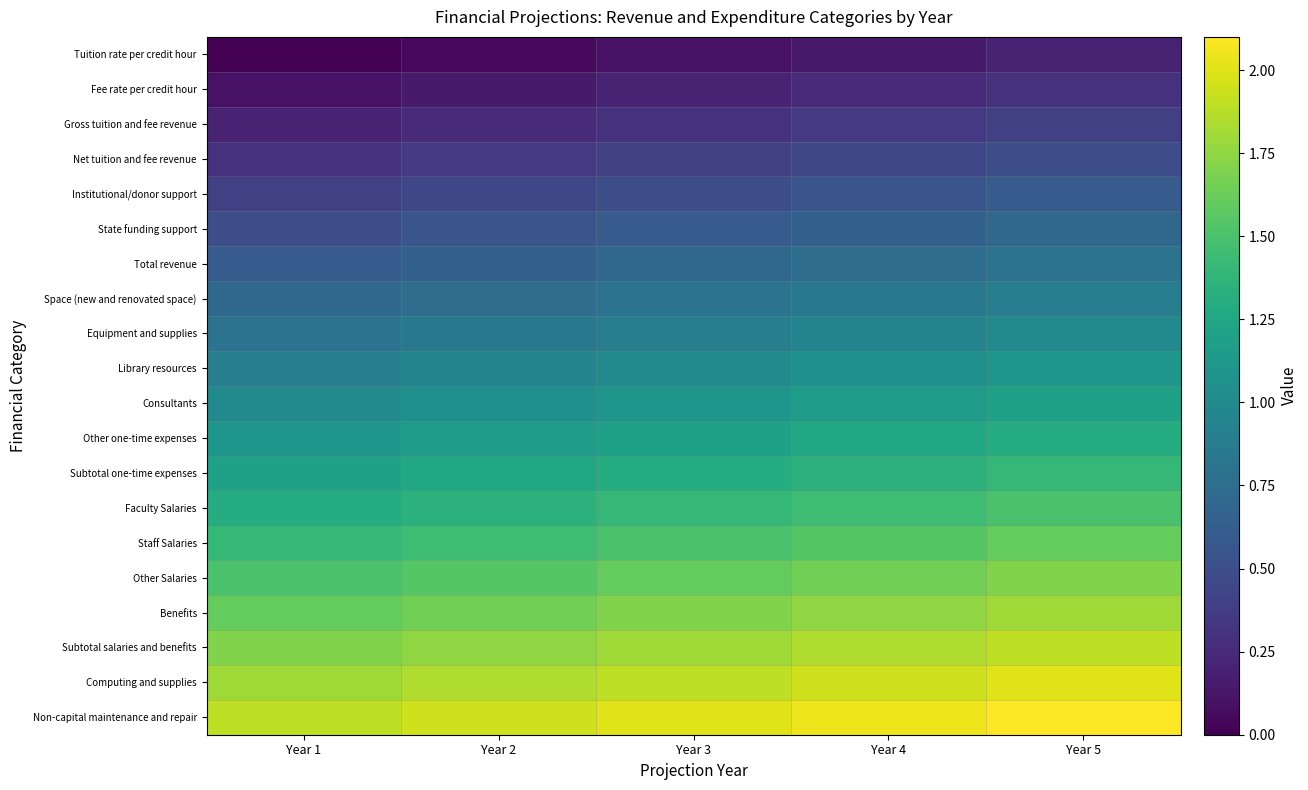

Reading left to right, what are all the values shown in this chart?

Tuition rate per credit hour: Year 1=0.0	Year 2=0.1	Year 3=0.1	Year 4=0.2	Year 5=0.2
Fee rate per credit hour: Year 1=0.1	Year 2=0.2	Year 3=0.2	Year 4=0.2	Year 5=0.3
Gross tuition and fee revenue: Year 1=0.2	Year 2=0.2	Year 3=0.3	Year 4=0.4	Year 5=0.4
Net tuition and fee revenue: Year 1=0.3	Year 2=0.4	Year 3=0.4	Year 4=0.5	Year 5=0.5
Institutional/donor support: Year 1=0.4	Year 2=0.5	Year 3=0.5	Year 4=0.6	Year 5=0.6
State funding support: Year 1=0.5	Year 2=0.6	Year 3=0.6	Year 4=0.7	Year 5=0.7
Total revenue: Year 1=0.6	Year 2=0.7	Year 3=0.7	Year 4=0.8	Year 5=0.8
Space (new and renovated space): Year 1=0.7	Year 2=0.8	Year 3=0.8	Year 4=0.9	Year 5=0.9
Equipment and supplies: Year 1=0.8	Year 2=0.9	Year 3=0.9	Year 4=1.0	Year 5=1.0
Library resources: Year 1=0.9	Year 2=1.0	Year 3=1.0	Year 4=1.1	Year 5=1.1
Consultants: Year 1=1.0	Year 2=1.1	Year 3=1.1	Year 4=1.1	Year 5=1.2
Other one-time expenses: Year 1=1.1	Year 2=1.2	Year 3=1.2	Year 4=1.2	Year 5=1.3
Subtotal one-time expenses: Year 1=1.2	Year 2=1.3	Year 3=1.3	Year 4=1.4	Year 5=1.4
Faculty Salaries: Year 1=1.3	Year 2=1.4	Year 3=1.4	Year 4=1.5	Year 5=1.5
Staff Salaries: Year 1=1.4	Year 2=1.5	Year 3=1.5	Year 4=1.6	Year 5=1.6
Other Salaries: Year 1=1.5	Year 2=1.6	Year 3=1.6	Year 4=1.6	Year 5=1.7
Benefits: Year 1=1.6	Year 2=1.7	Year 3=1.7	Year 4=1.8	Year 5=1.8
Subtotal salaries and benefits: Year 1=1.7	Year 2=1.8	Year 3=1.8	Year 4=1.9	Year 5=1.9
Computing and supplies: Year 1=1.8	Year 2=1.9	Year 3=1.9	Year 4=2.0	Year 5=2.0
Non-capital maintenance and repair: Year 1=1.9	Year 2=2.0	Year 3=2.0	Year 4=2.1	Year 5=2.1